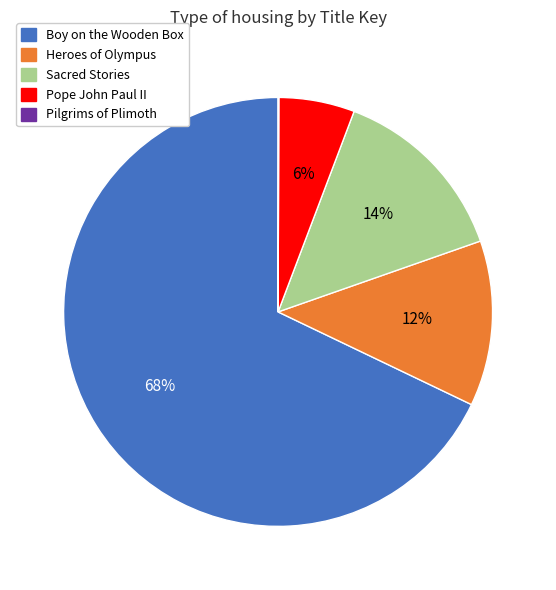

Does Boy on the Wooden Box represent more than half of the total?

Yes